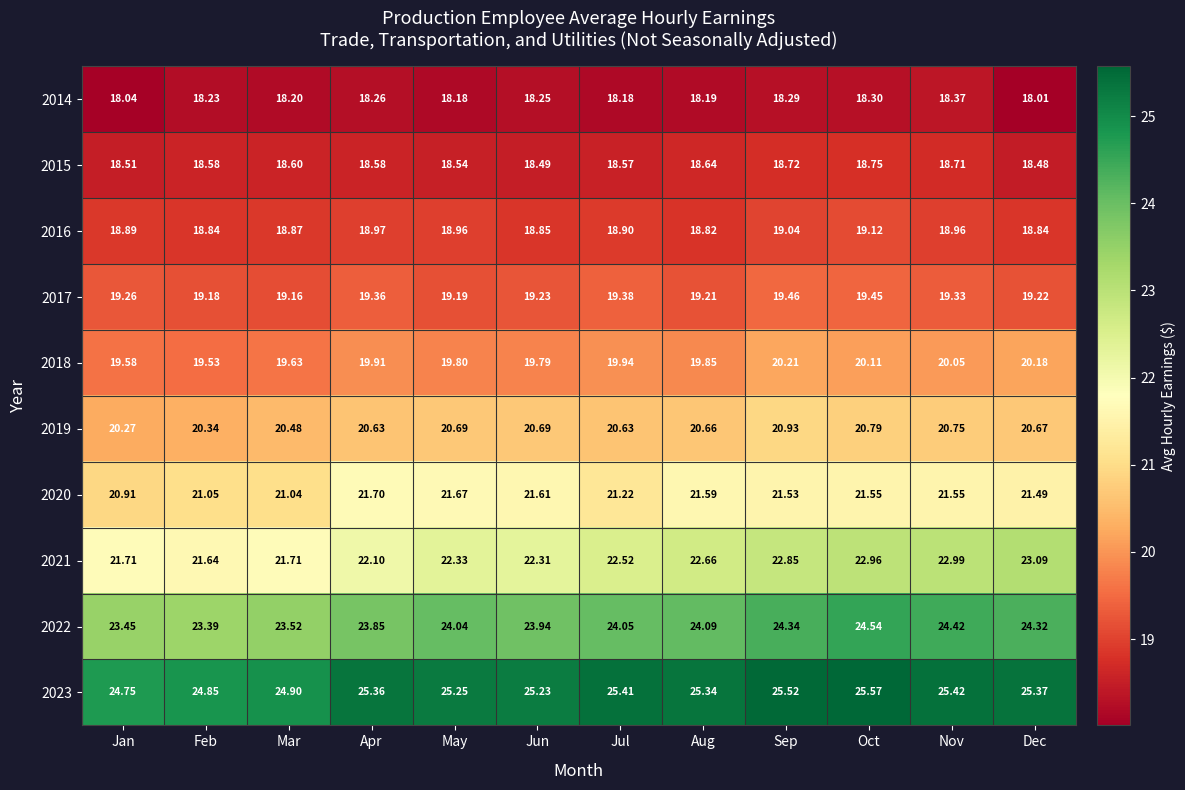

At which label does 2021 first exceed 22?

Apr